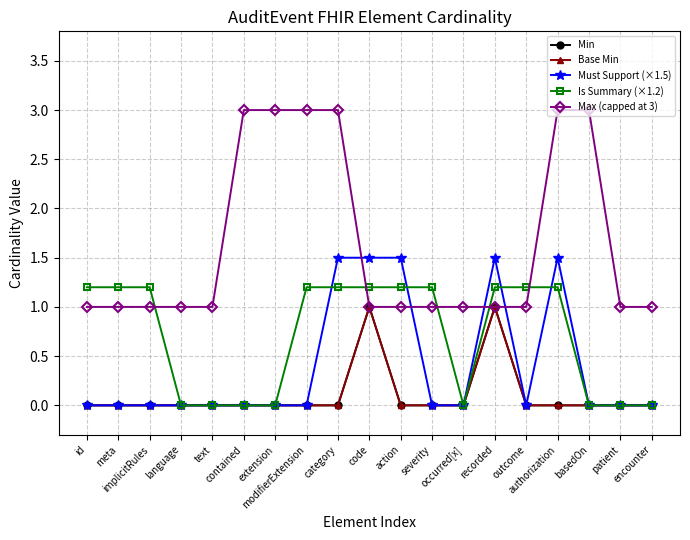

Is this an area chart (filled region under the line)?

No